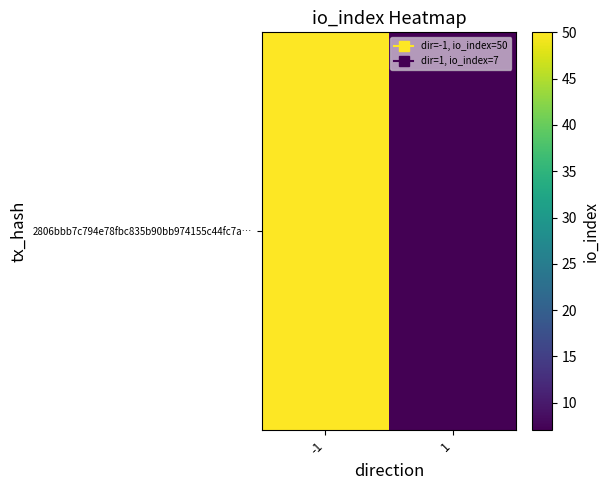

How many values are below 50?

1